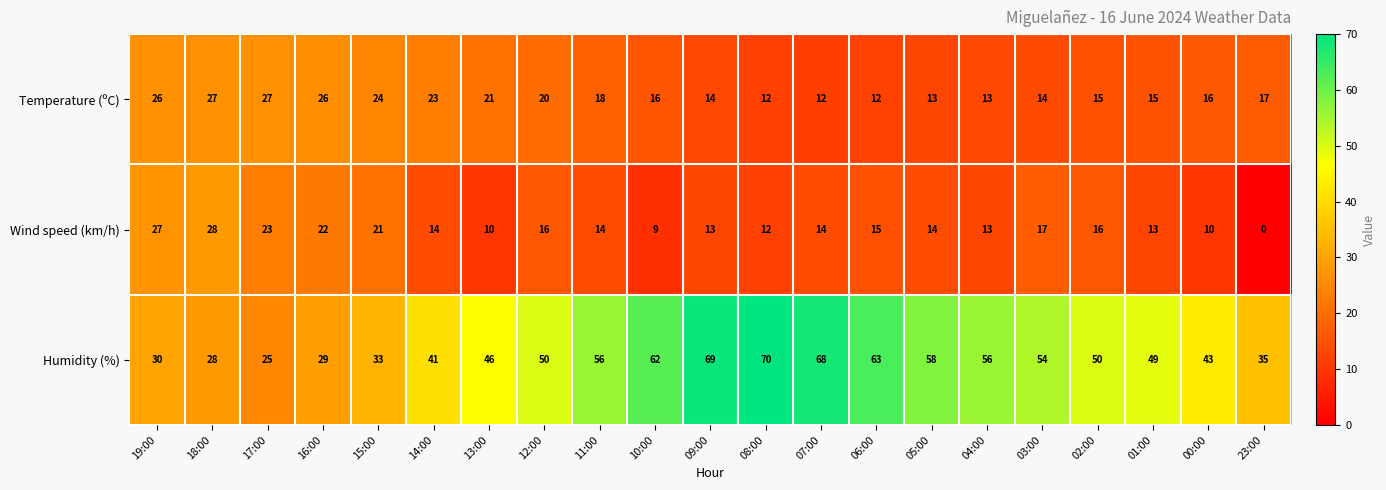

At which category is the sum across all series the highest?

09:00